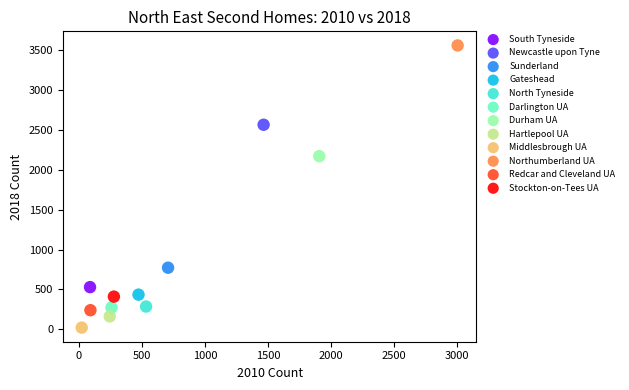

Which series reaches the minimum Y coordinate?

Middlesbrough UA